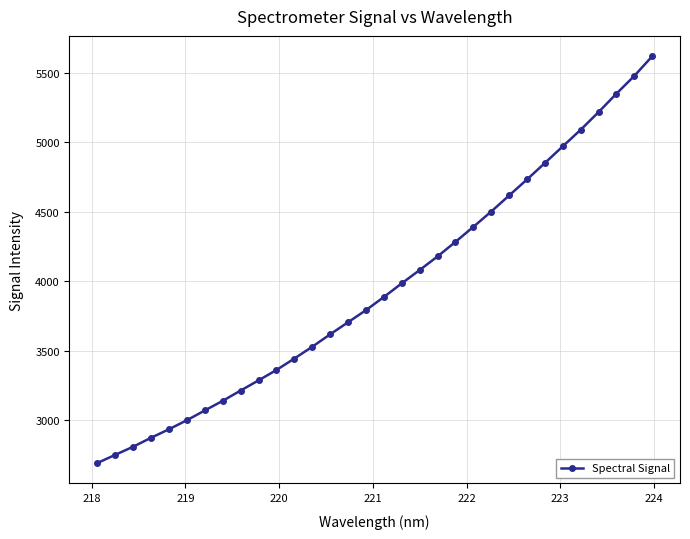

What is the sum of all values?

126410.5